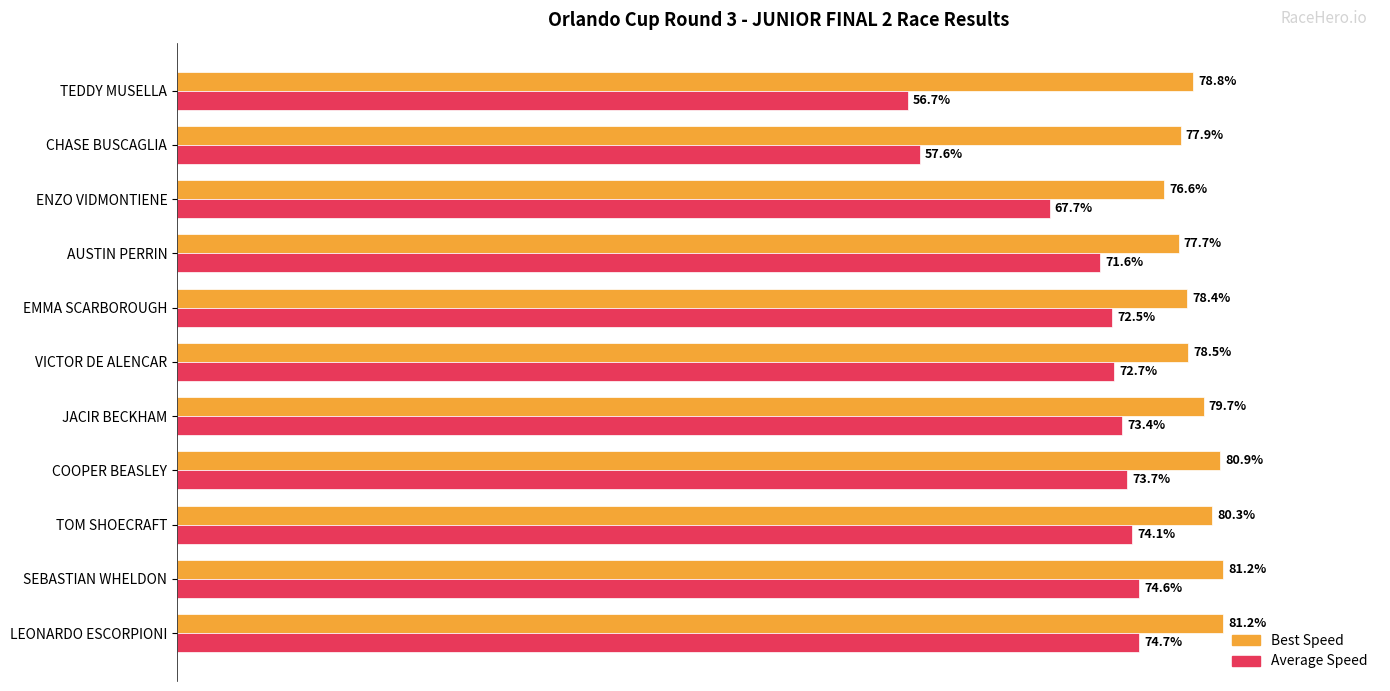

At which category is the sum across all series the highest?

LEONARDO ESCORPIONI